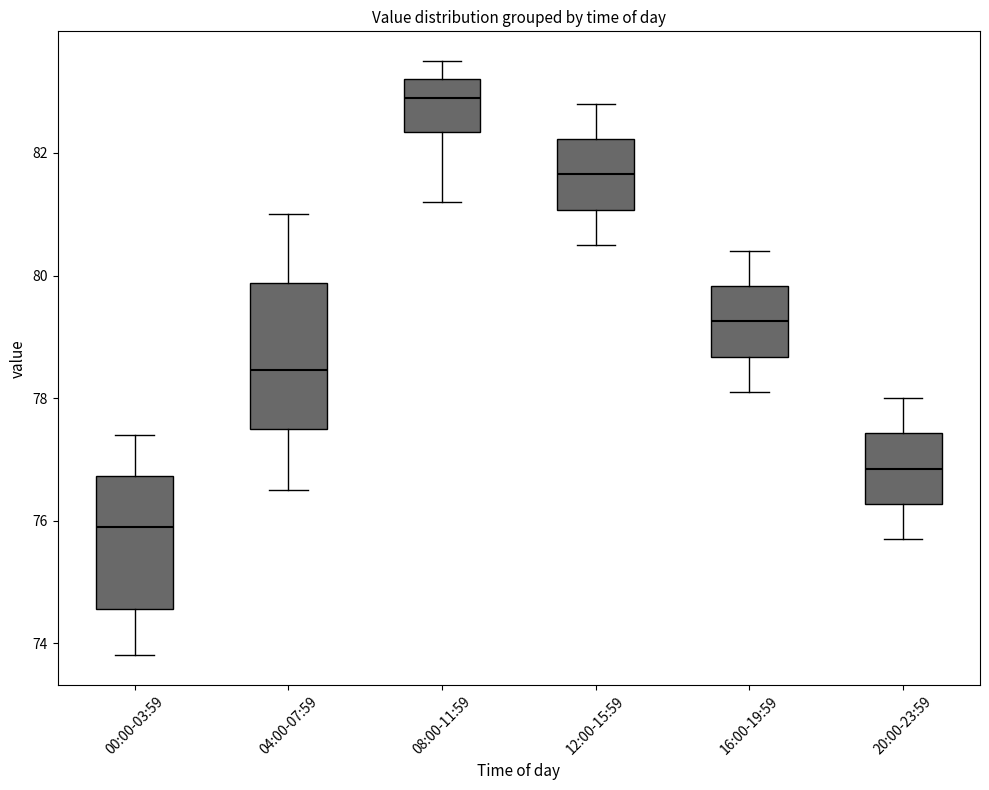

Reading left to right, transcribe this box plot: for each box, give where its median line is, the range the box spans, and where its two whiskers end, as read against the y-axis. The values are not printed on the chart, so give them approximately, as read against the axis.

00:00-03:59: median 76.0, box 74.6 to 76.8, whiskers 73.8 to 77.4
04:00-07:59: median 78.4, box 77.6 to 79.8, whiskers 76.6 to 81.0
08:00-11:59: median 83.0, box 82.4 to 83.2, whiskers 81.2 to 83.6
12:00-15:59: median 81.6, box 81.0 to 82.2, whiskers 80.6 to 82.8
16:00-19:59: median 79.2, box 78.6 to 79.8, whiskers 78.2 to 80.4
20:00-23:59: median 76.8, box 76.2 to 77.4, whiskers 75.8 to 78.0